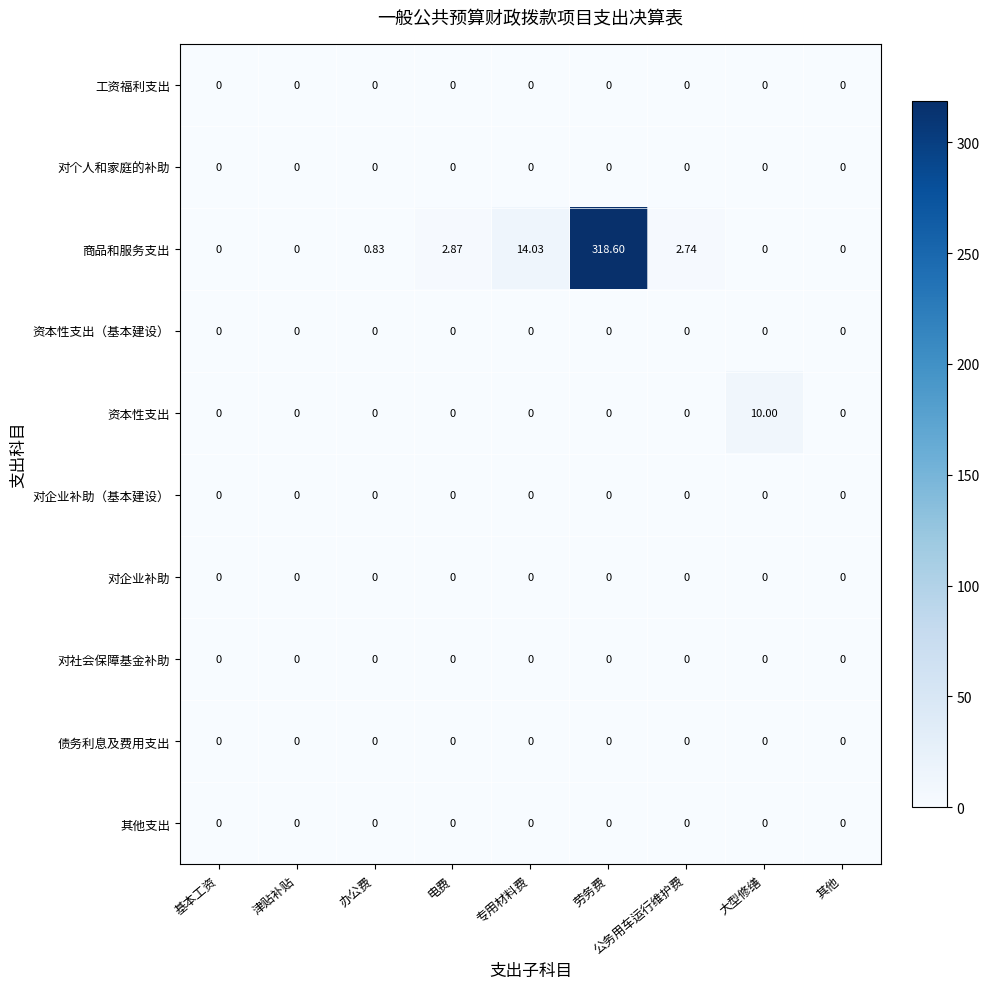

Which label corresponds to the largest value in the chart?

劳务费